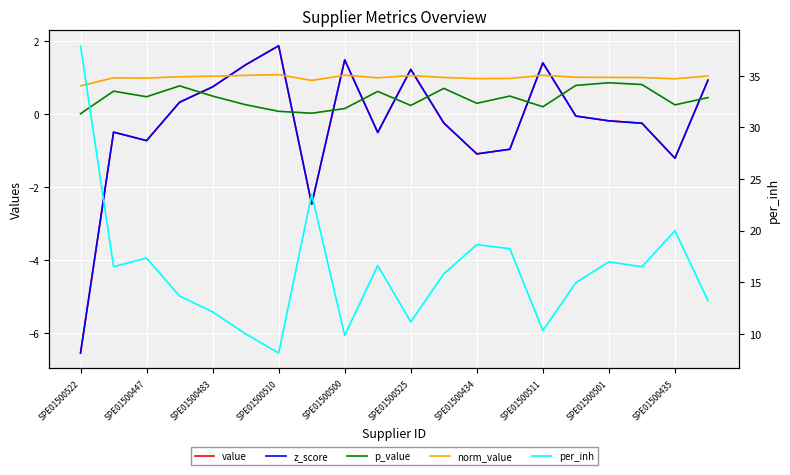

True or false: value has a value of -4.2 at SPE01500511.

False